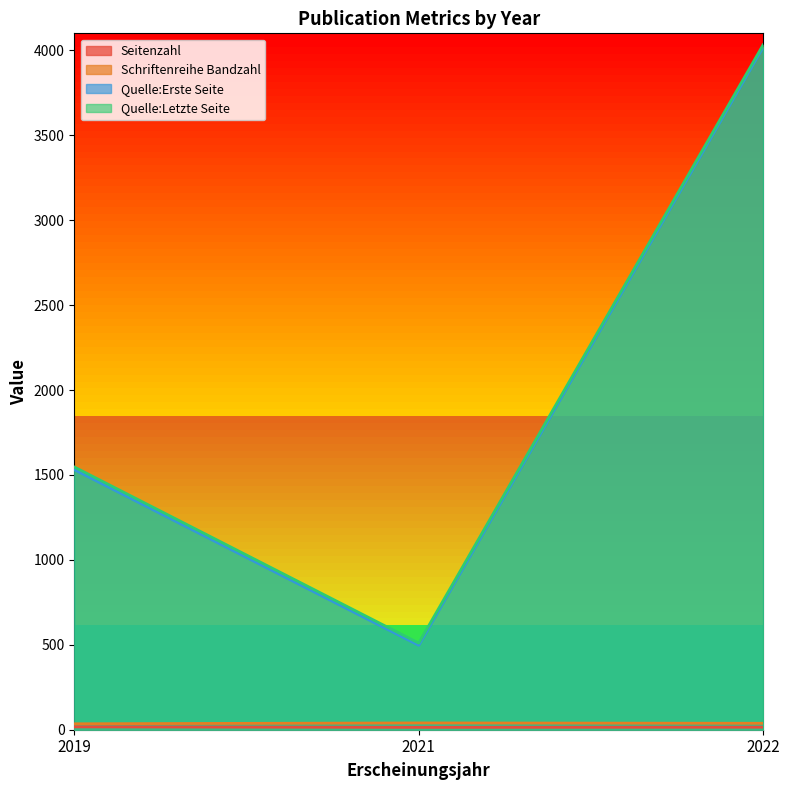

What is the lowest value of the Quelle:Letzte Seite series?

510